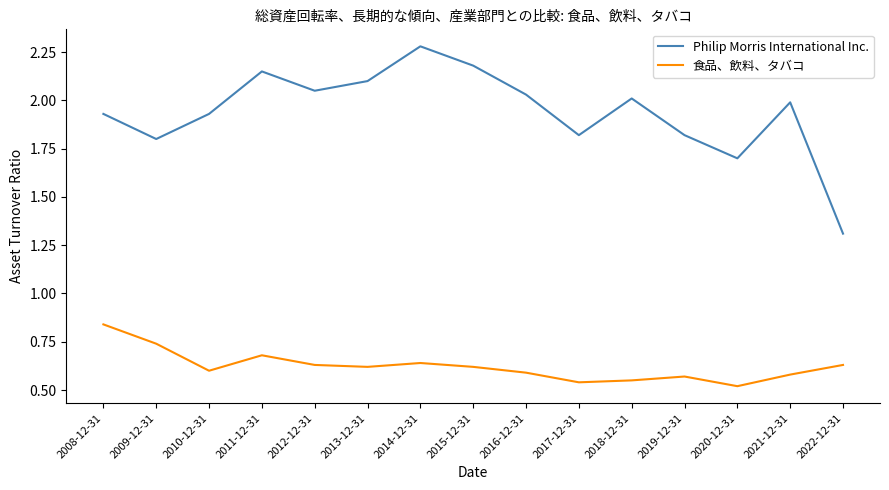

Is the value of Philip Morris International Inc. at 2016-12-31 greater than the value of 食品、飲料、タバコ at 2016-12-31?

Yes